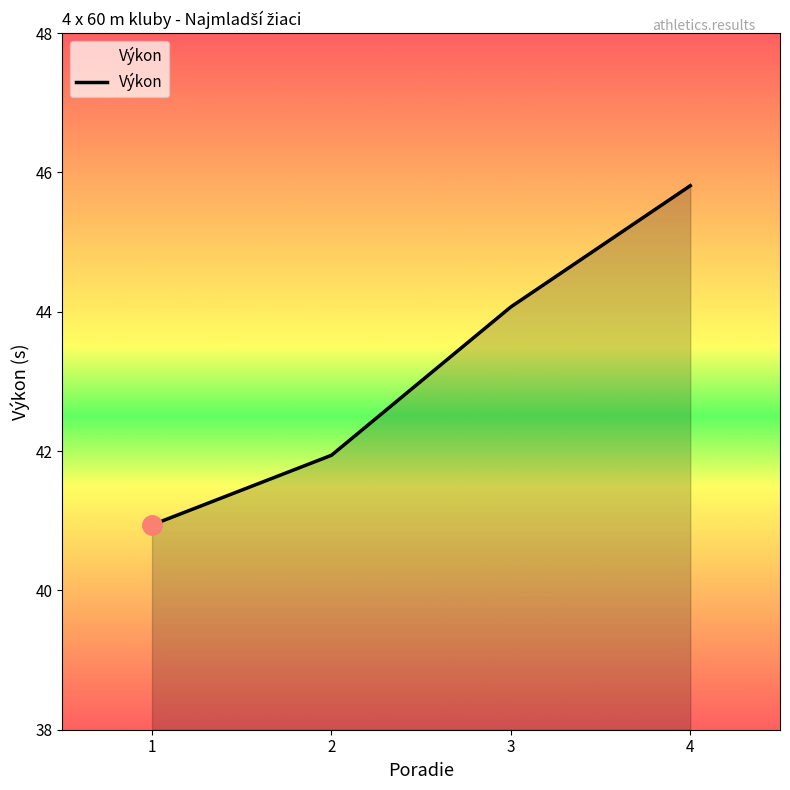

What is the ratio of the value at 1 to the value at 3?

0.9